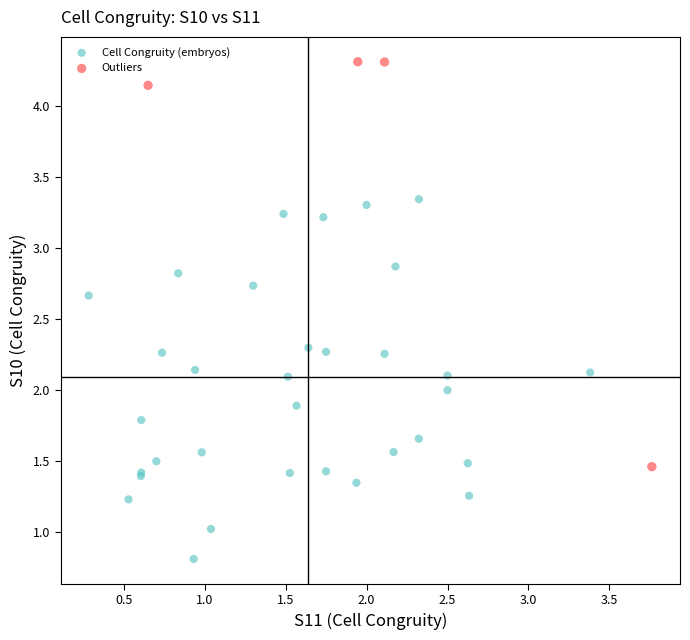

Which series reaches the minimum Y coordinate?

Cell Congruity (embryos)